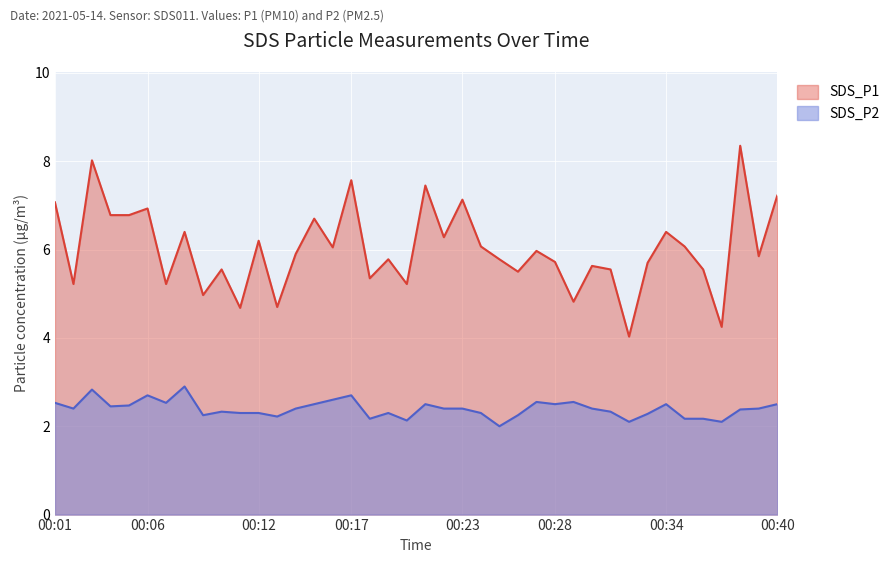

What is the difference between the maximum and minimum values in the SDS_P2 series?

0.9